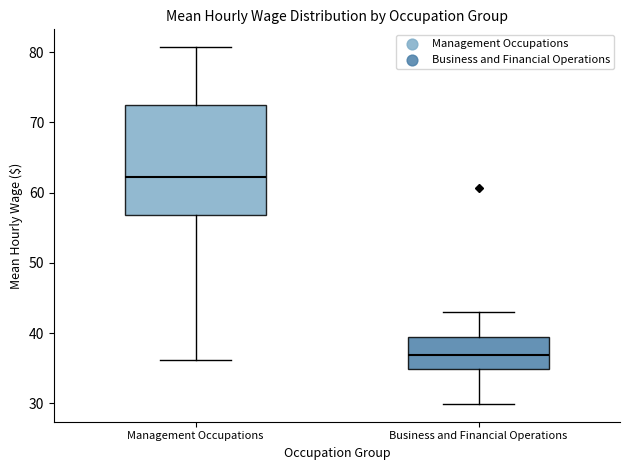

Reading left to right, transcribe this box plot: for each box, give where its median line is, the range the box spans, and where its two whiskers end, as read against the y-axis. The values are not printed on the chart, so give them approximately, as read against the axis.

Management Occupations: median 62, box 57 to 73, whiskers 36 to 81
Business and Financial Operations: median 37, box 35 to 39, whiskers 30 to 43